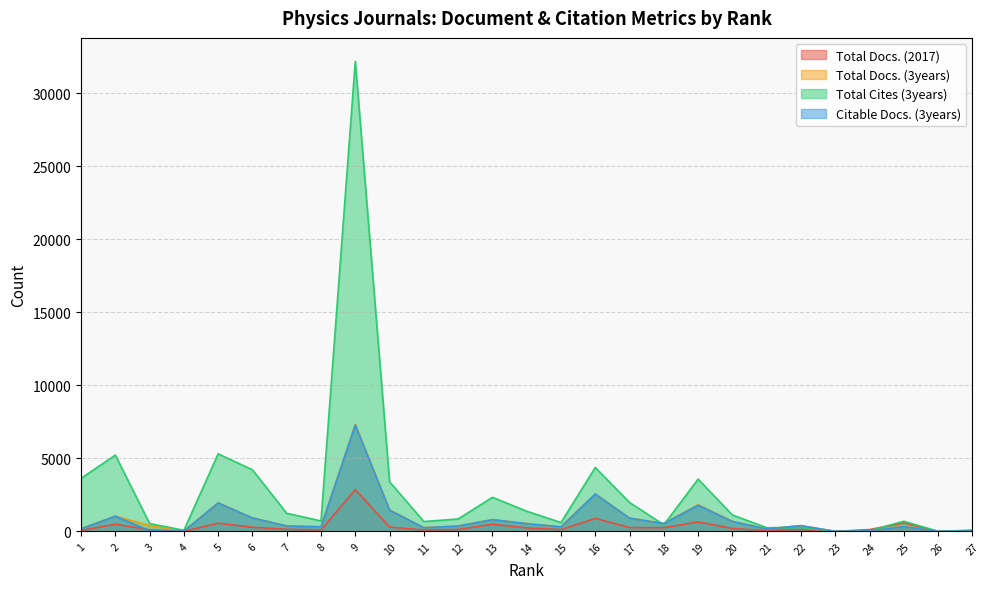

At which label is Citable Docs. (3years) closest to 3638?

16